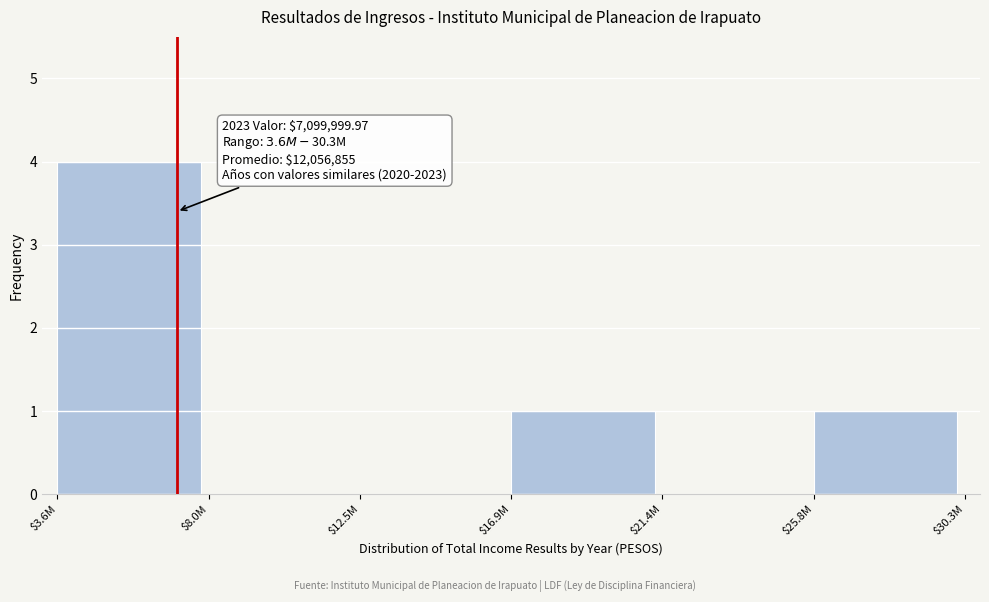

The value at $12.5M is -3. True or false?

False